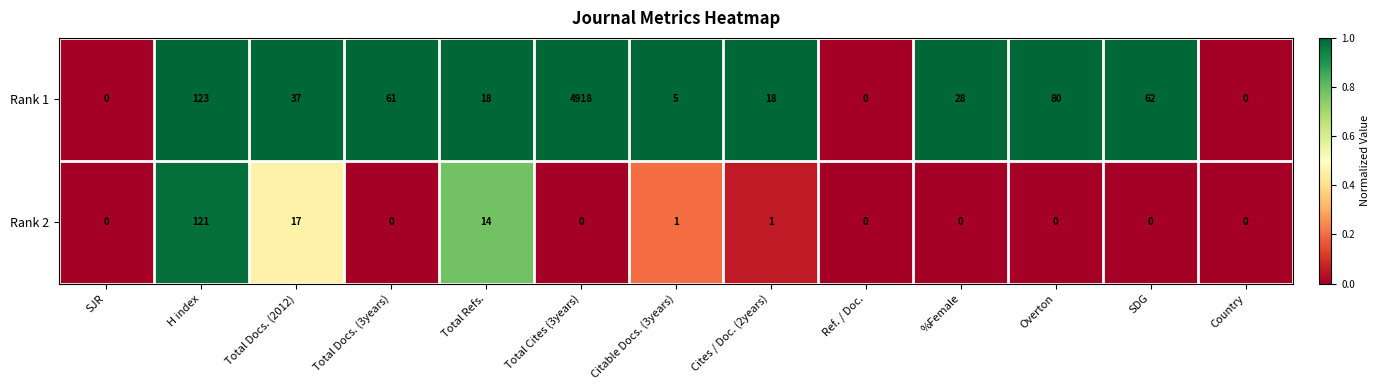

What is the total value across all series at Citable Docs. (3years)?

6